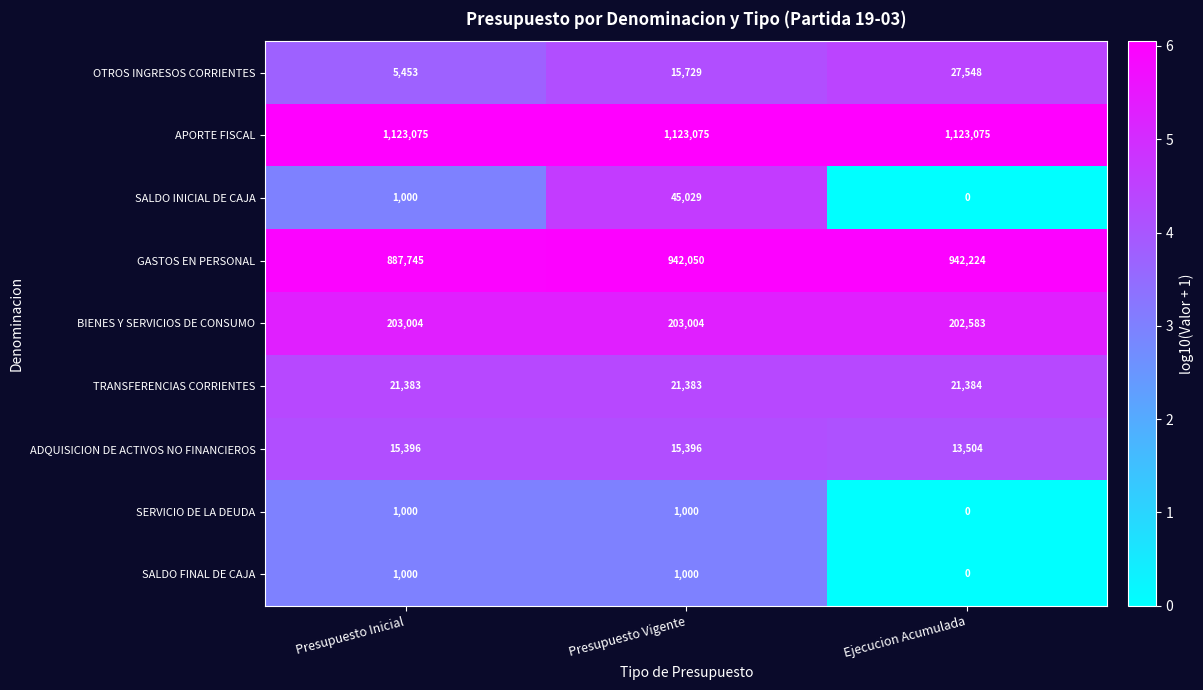

How many OTROS INGRESOS CORRIENTES values are between 5453 and 27548?

3